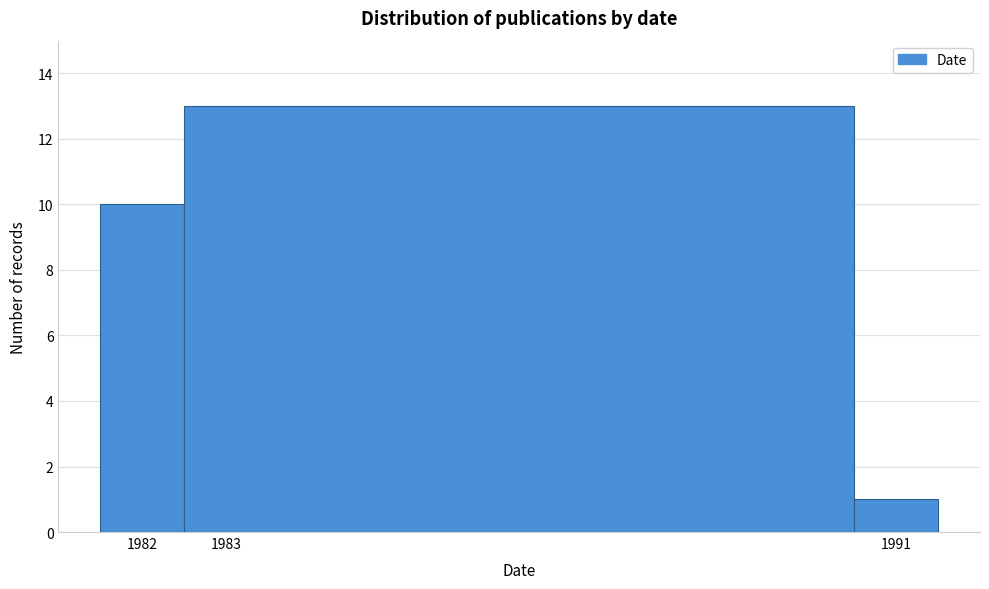

How tall is the bar that spans 1982.5 to 1990.5 on the x-axis? The values are not printed on the chart, so give them approximately, as read against the axis.

13